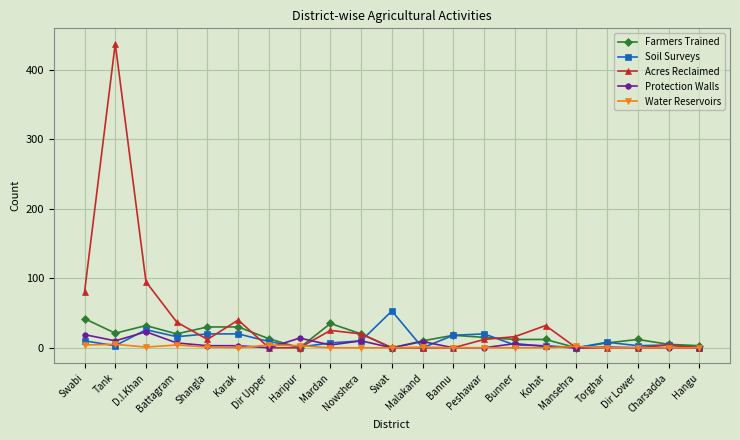

At which category is the sum across all series the highest?

Tank